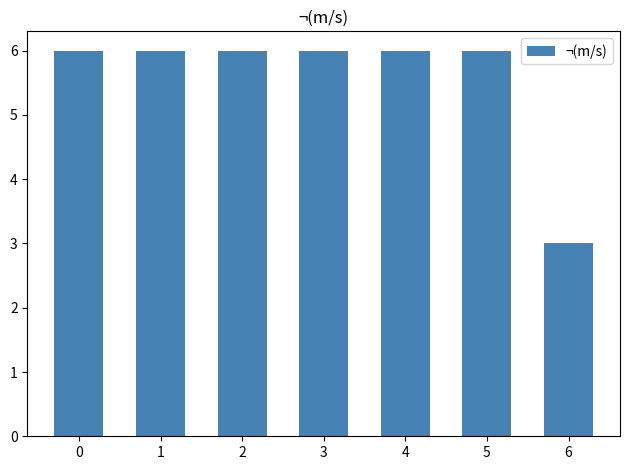

Approximately how many times larger is the value at 4 compared to 3?

1.0